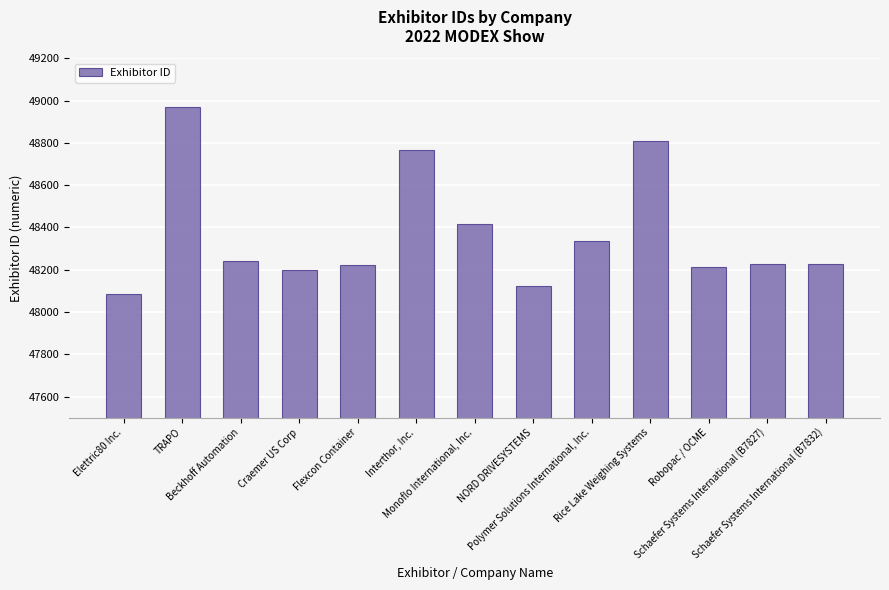

What value does the data have at Schaefer Systems International (B7832), to the nearest 100?

48200